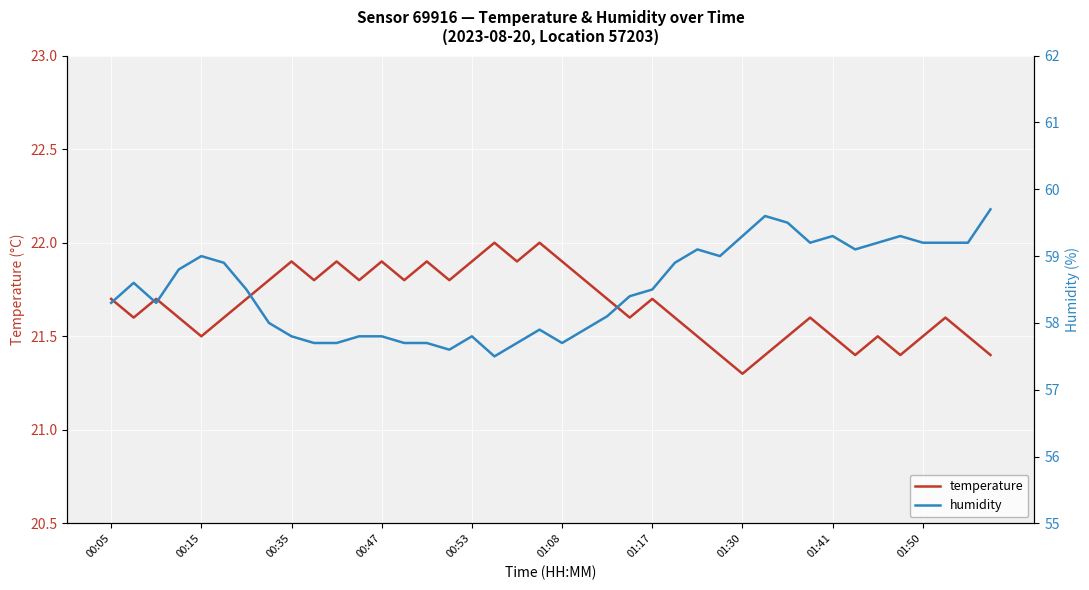

In humidity, how many points are higher than both neighbors (excluding endpoints)?

8